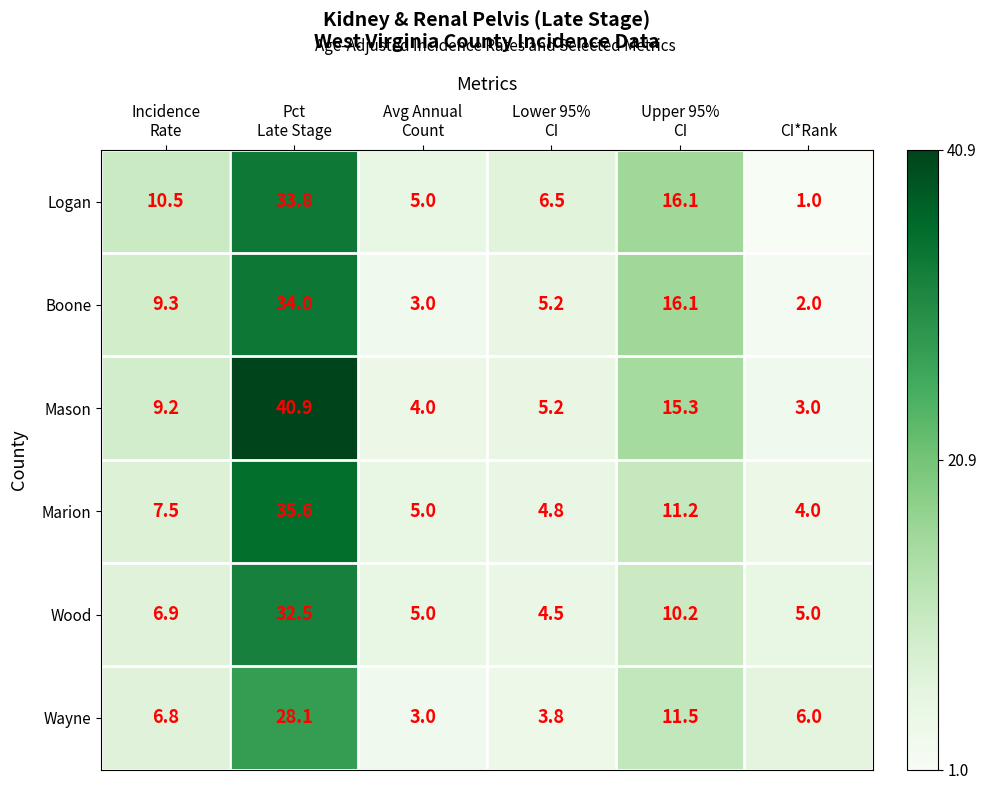

What is the maximum value shown in the chart?

40.9